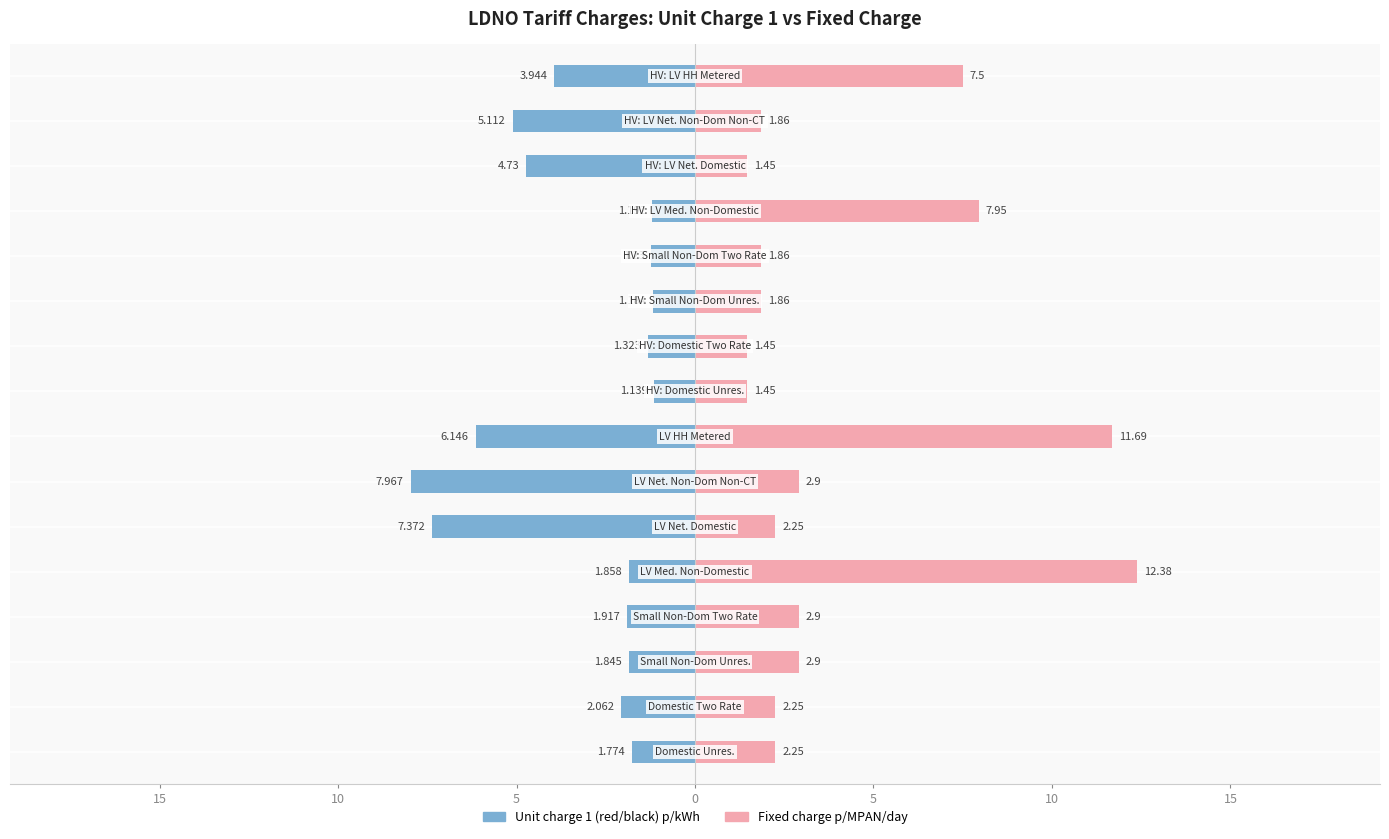

What is the approximate value of Unit charge 1 (red/black) at 11?

-1.2